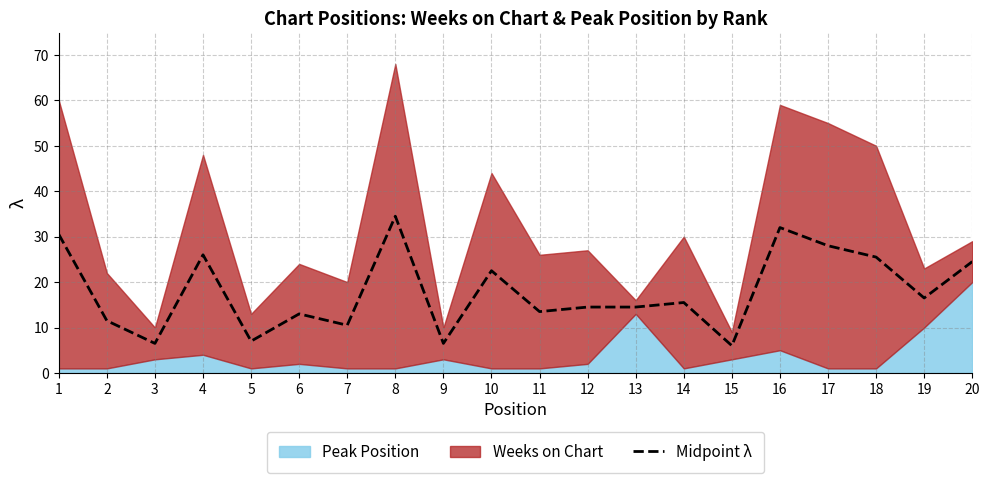

How many values are below 15?

10